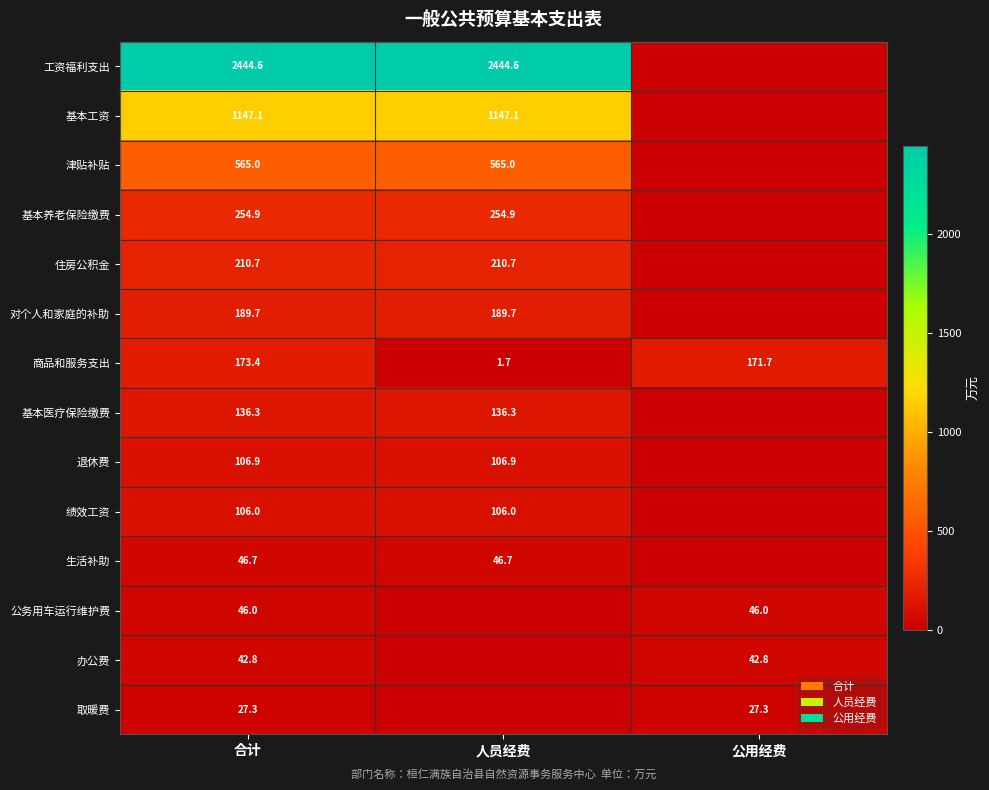

Is the value of 商品和服务支出 at 公用经费 greater than the value of 退休费 at 人员经费?

Yes